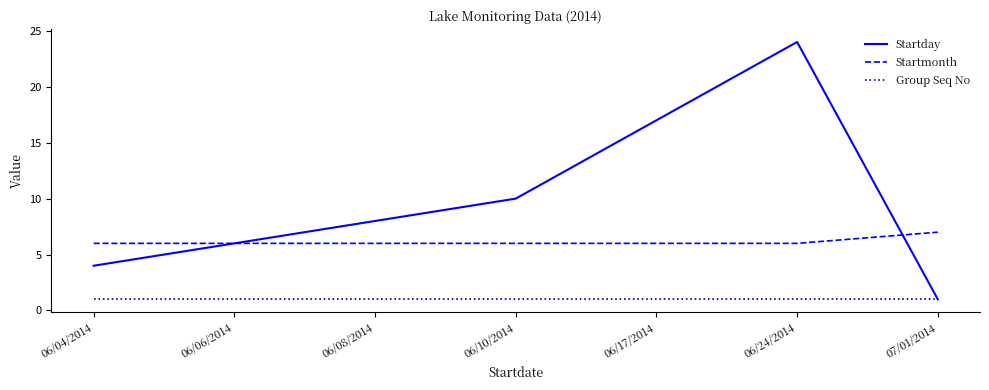

What position from the left is 06/08/2014?

3